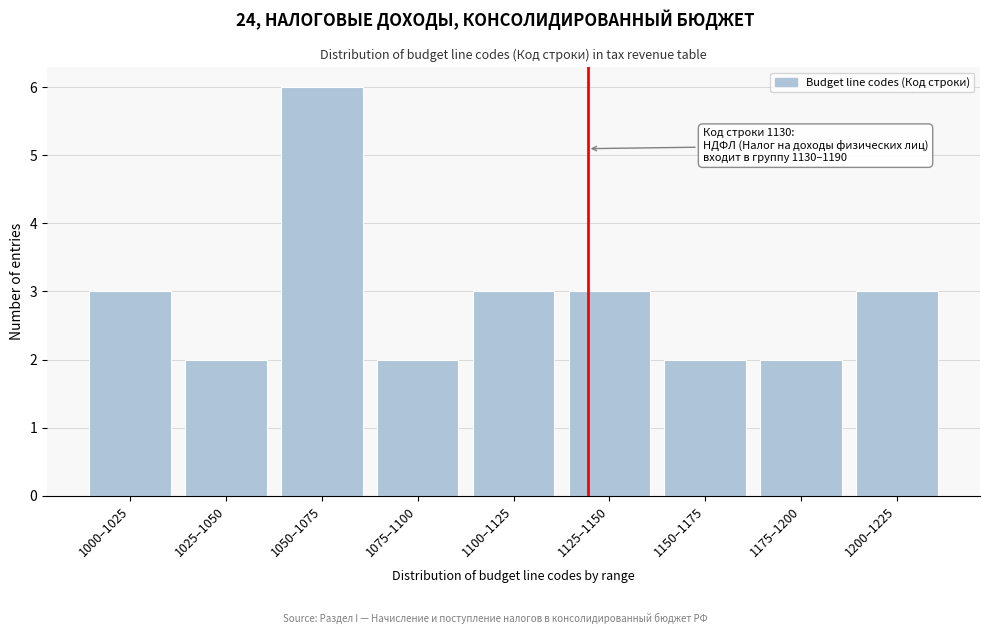

Reading right to left, what are all the values shown in this chart?

3	2	2	3	3	2	6	2	3